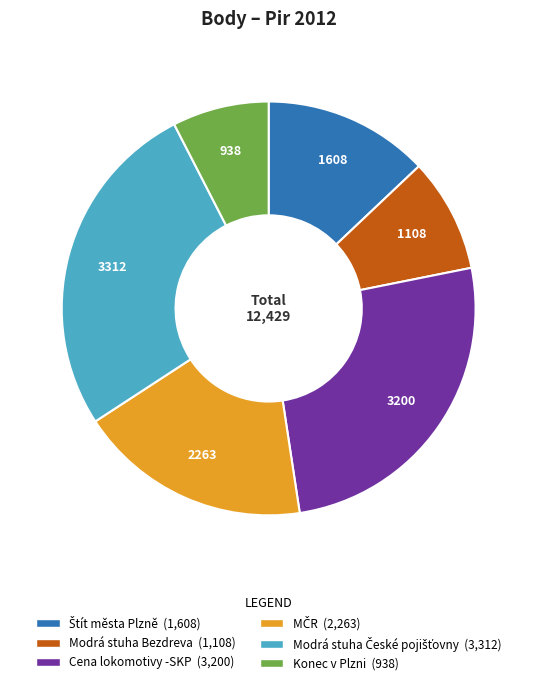

True or false: Cena lokomotivy -SKP accounts for 38% of the total.

False